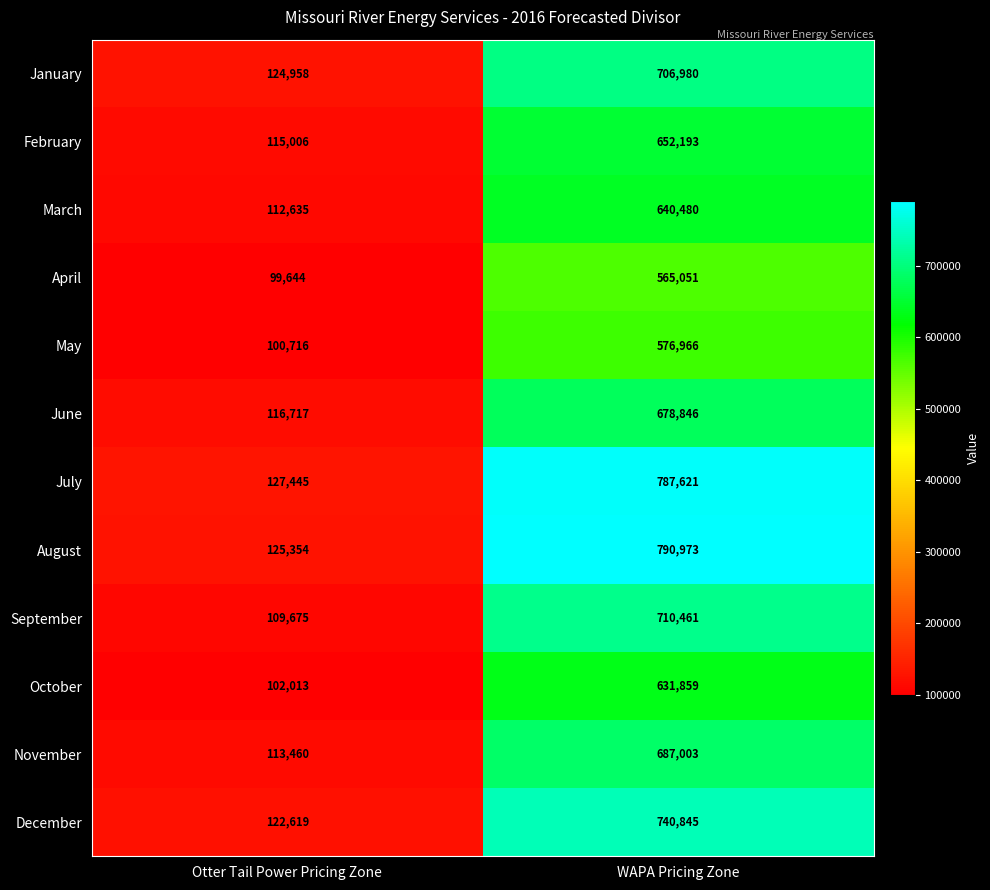

Reading left to right, list all the values displayed in this chart.

January: 124958	706980
February: 115006	652193
March: 112635	640480
April: 99644	565051
May: 100716	576966
June: 116717	678846
July: 127445	787621
August: 125354	790973
September: 109675	710461
October: 102013	631859
November: 113460	687003
December: 122619	740845